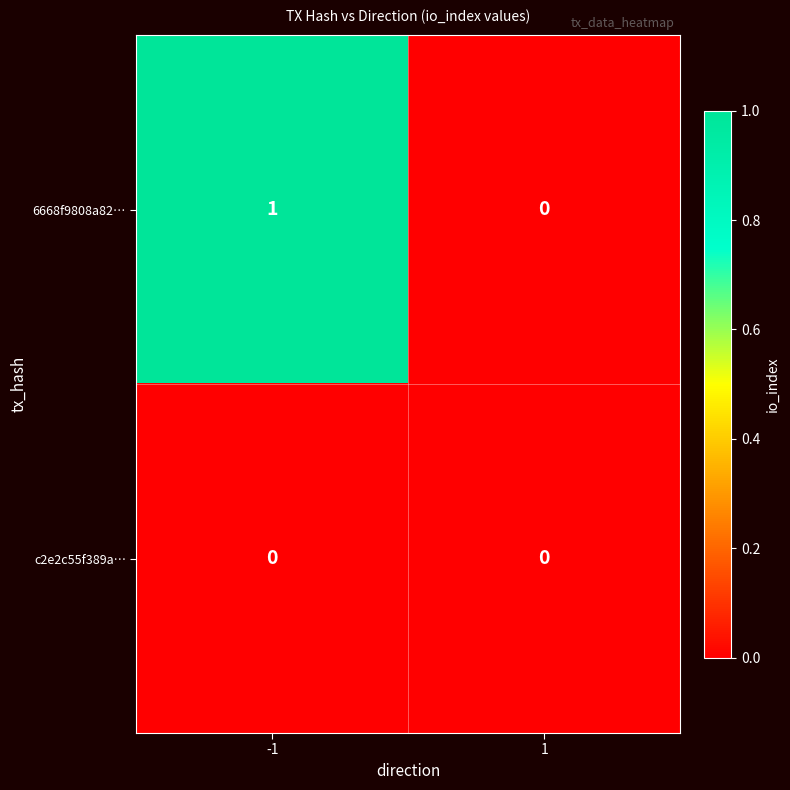

The value of 6668f9808a82… at -1 is 2. True or false?

False